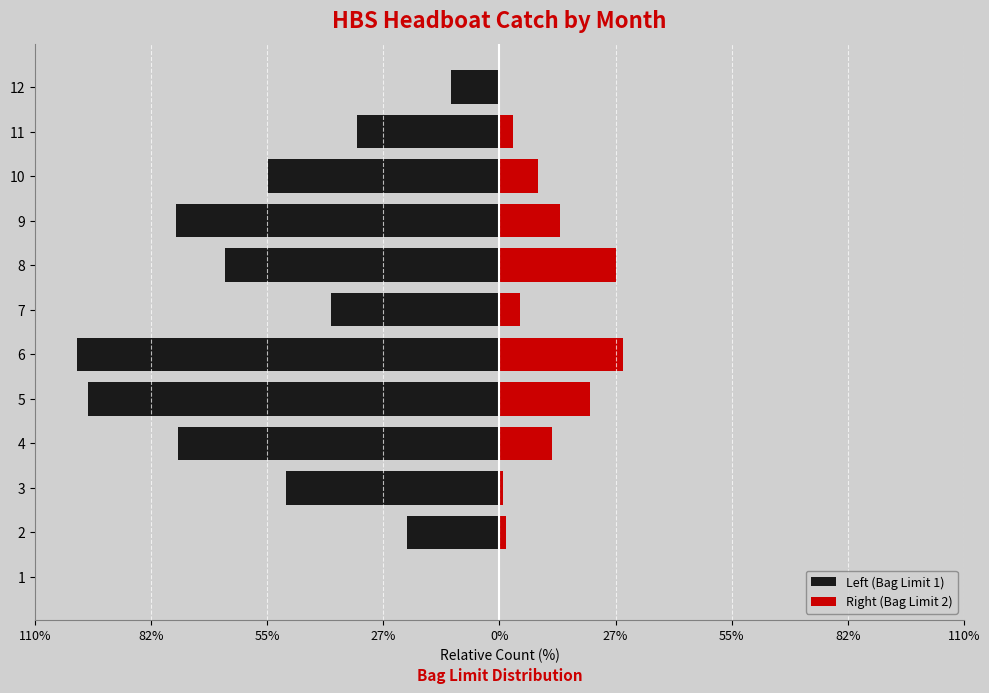

Between 2 and 5, which series saw the biggest shift?

Left (Bag Limit 1)